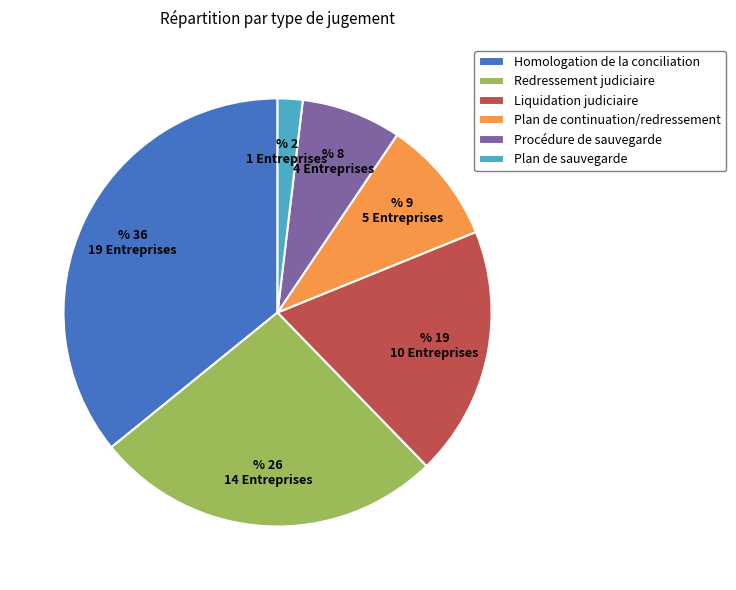

Count the number of slices in the pie.

6